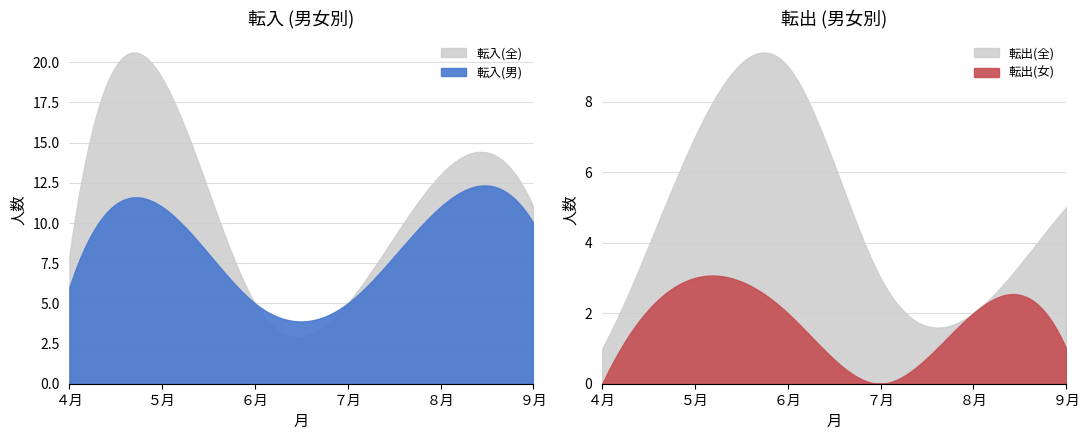

In 転出(女), how many points are lower than both neighbors (excluding endpoints)?

1